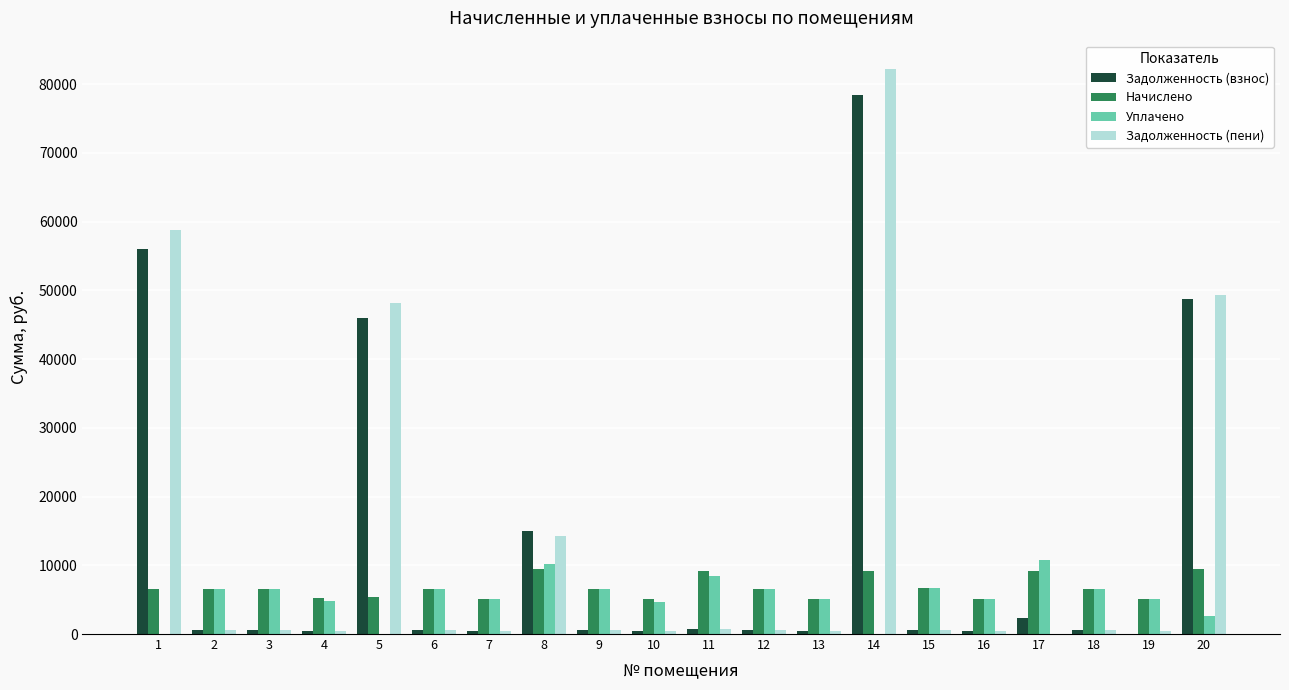

What is the greatest value displayed?

82205.4